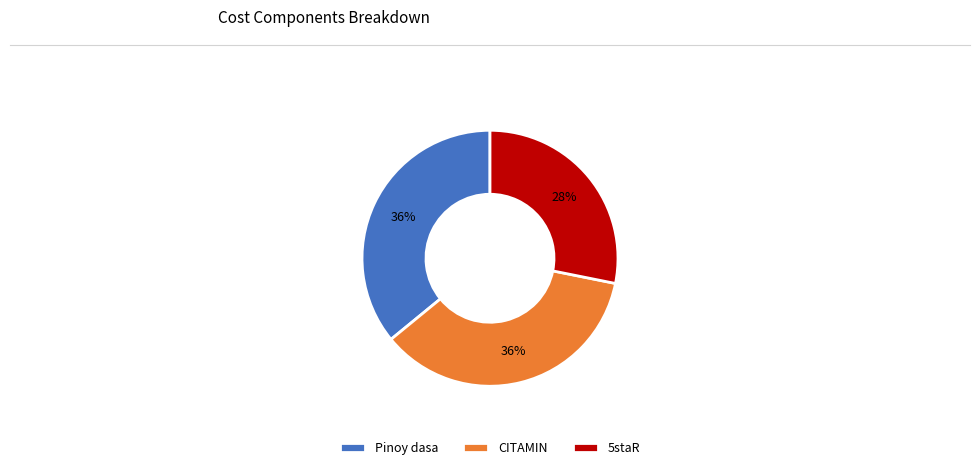

Between Pinoy dasa and 5staR, which is larger?

Pinoy dasa